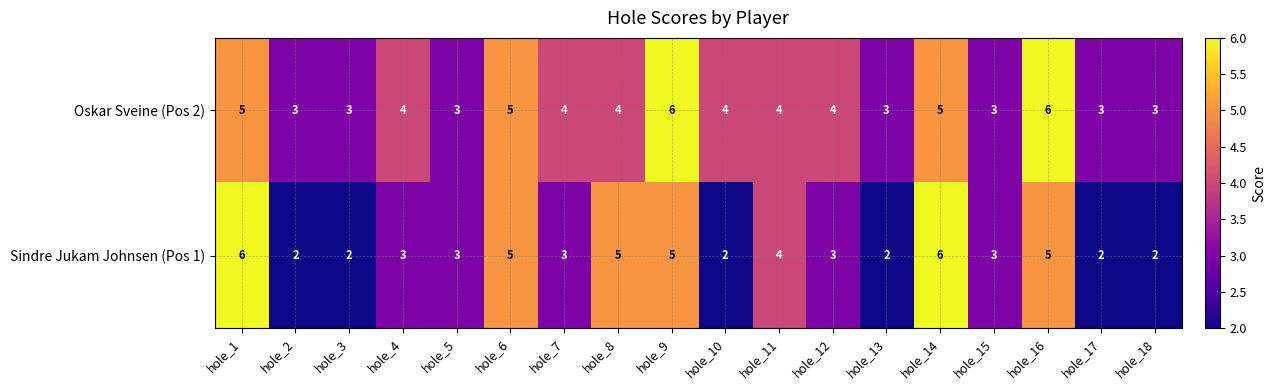

How many data points does each series have?

18